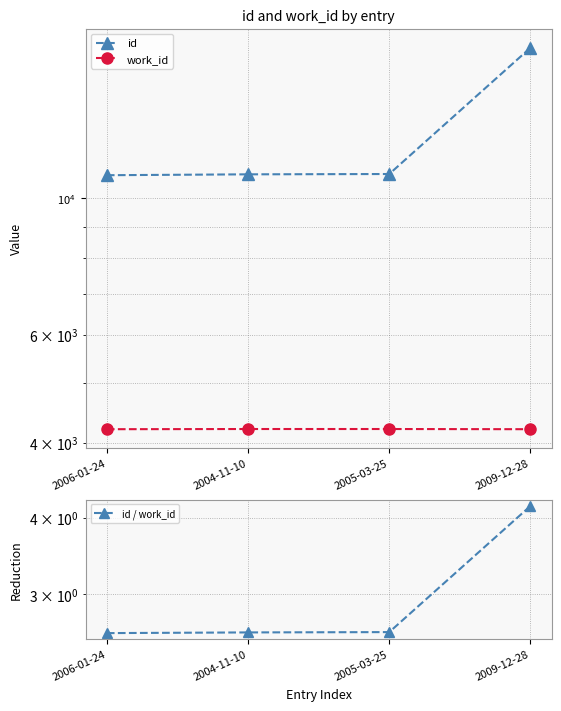

Where is id / work_id nearest to the value 3?

2005-03-25